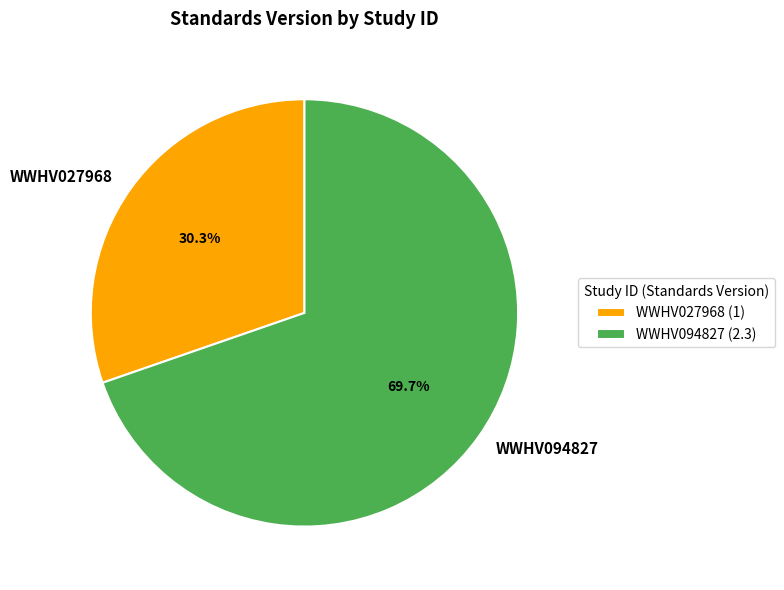

To the nearest percent, what is the combined percentage of WWHV094827 and WWHV027968?

100%